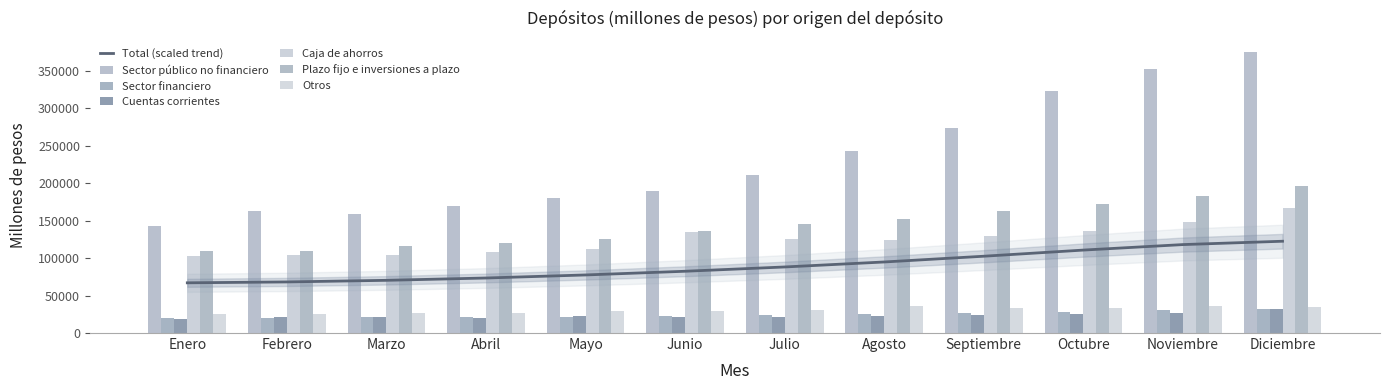

Count the number of categories in the chart.

12